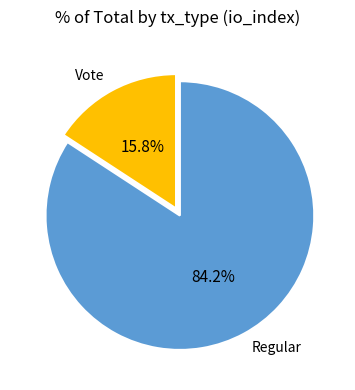

How many segments does this pie chart have?

2